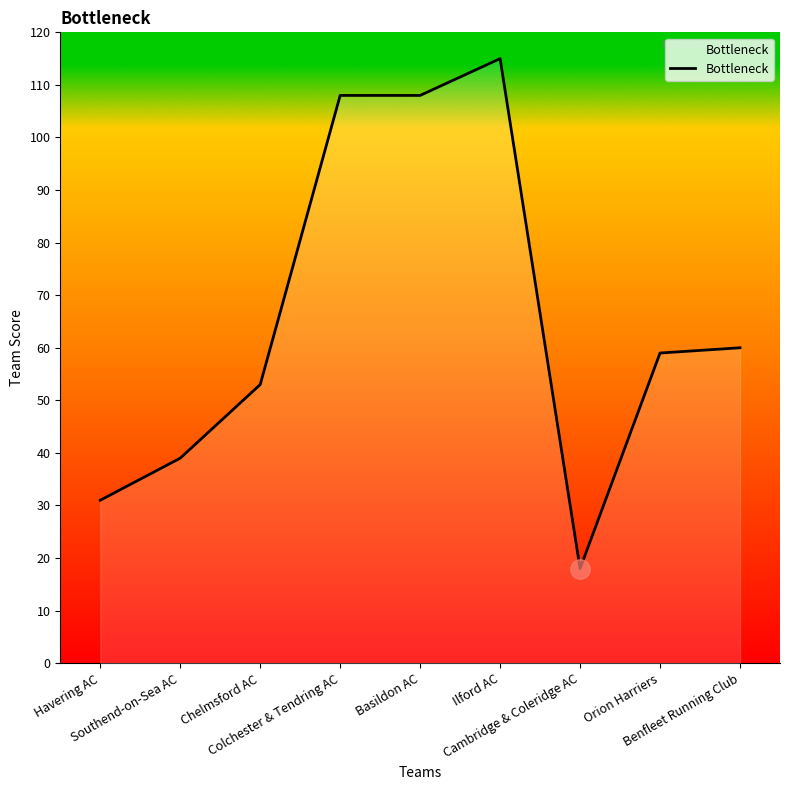

What is the ratio of the value at Colchester & Tendring AC to the value at Chelmsford AC?

2.0